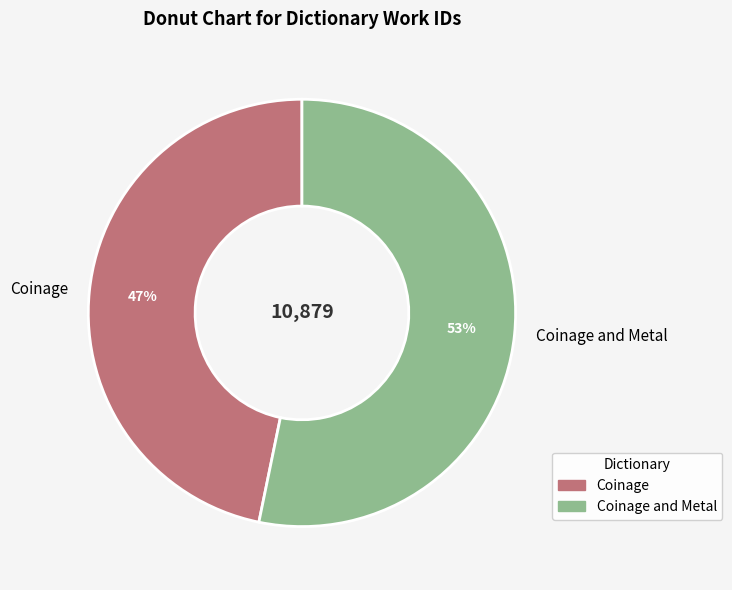

The Coinage and Metal slice represents 53% of the pie. True or false?

True